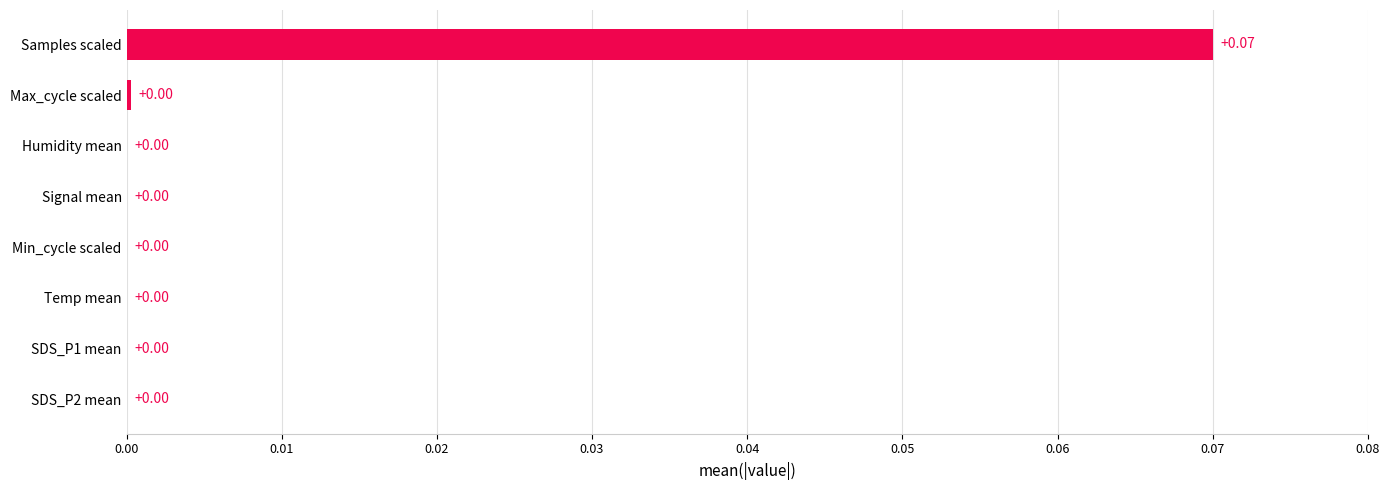

Which label corresponds to the largest value in the chart?

Samples scaled